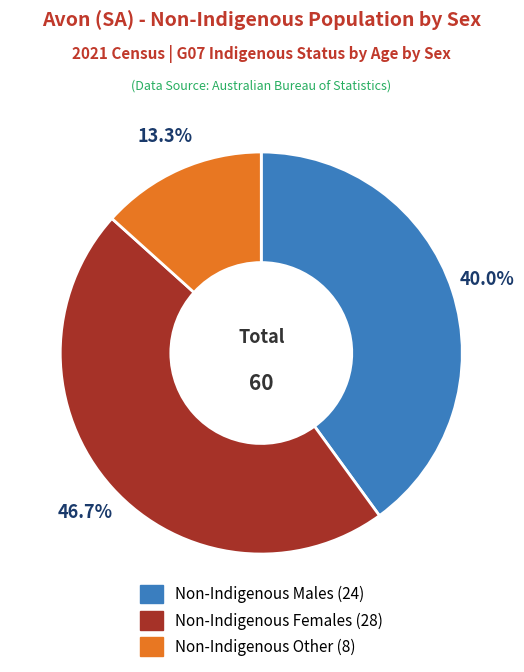

Is there any slice that represents more than half of the pie?

No